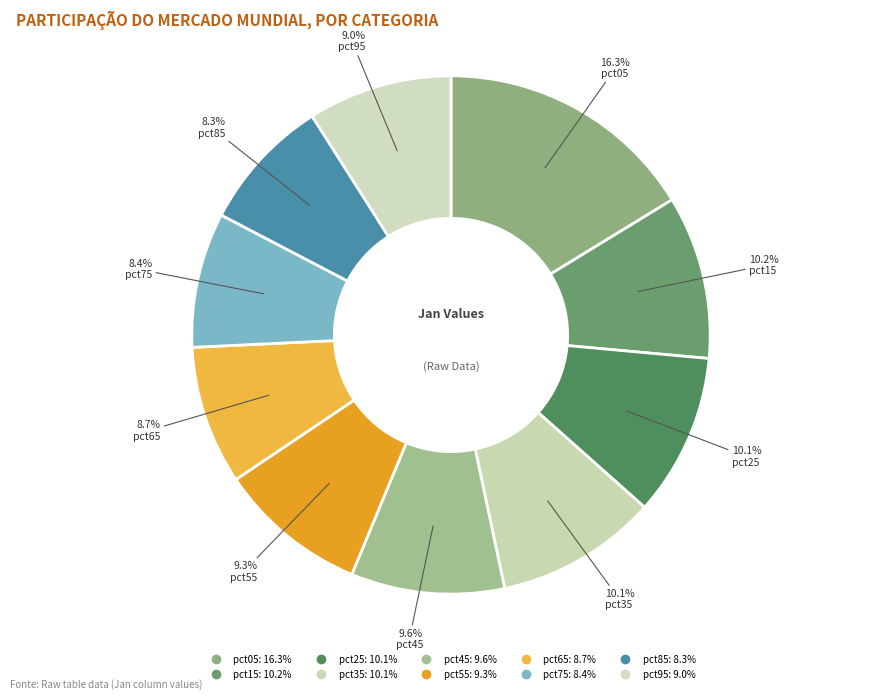

The pct95 slice represents 18% of the pie. True or false?

False